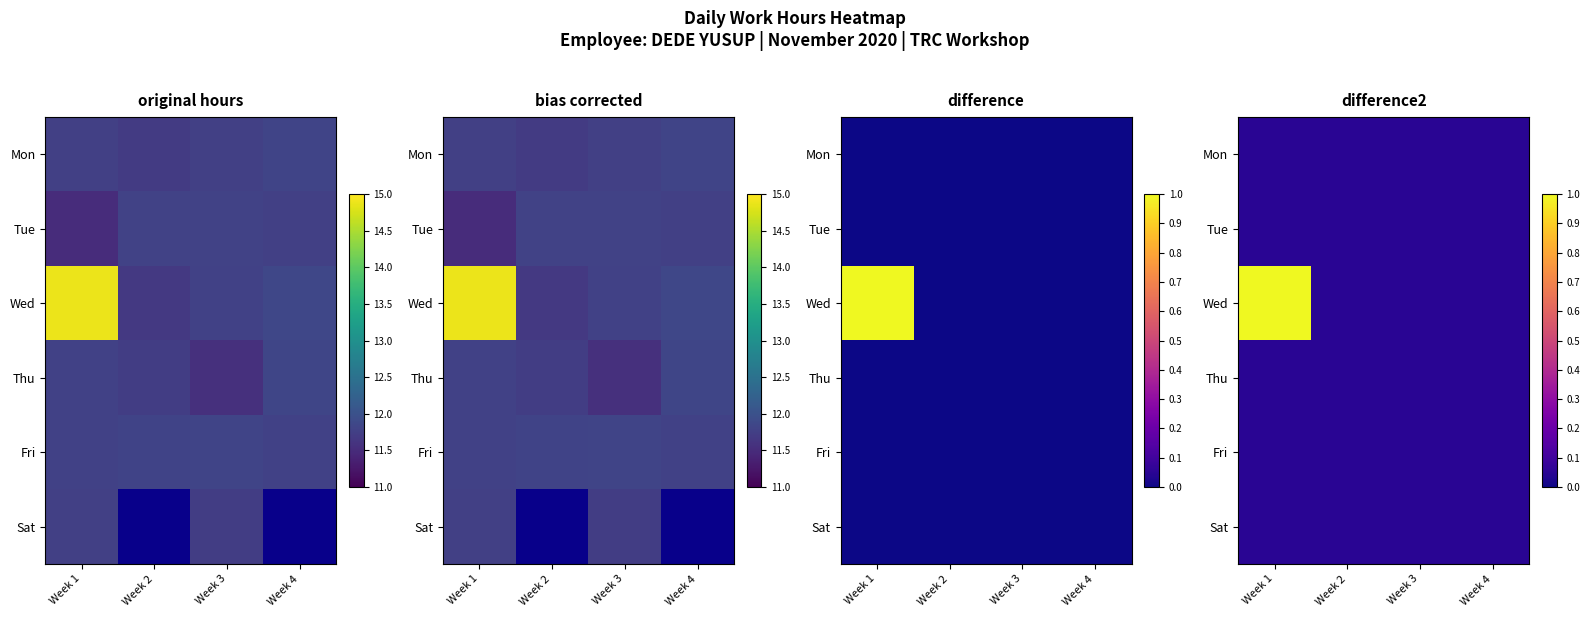

Is it true that Mon equals 0.1 at Week 4?

True